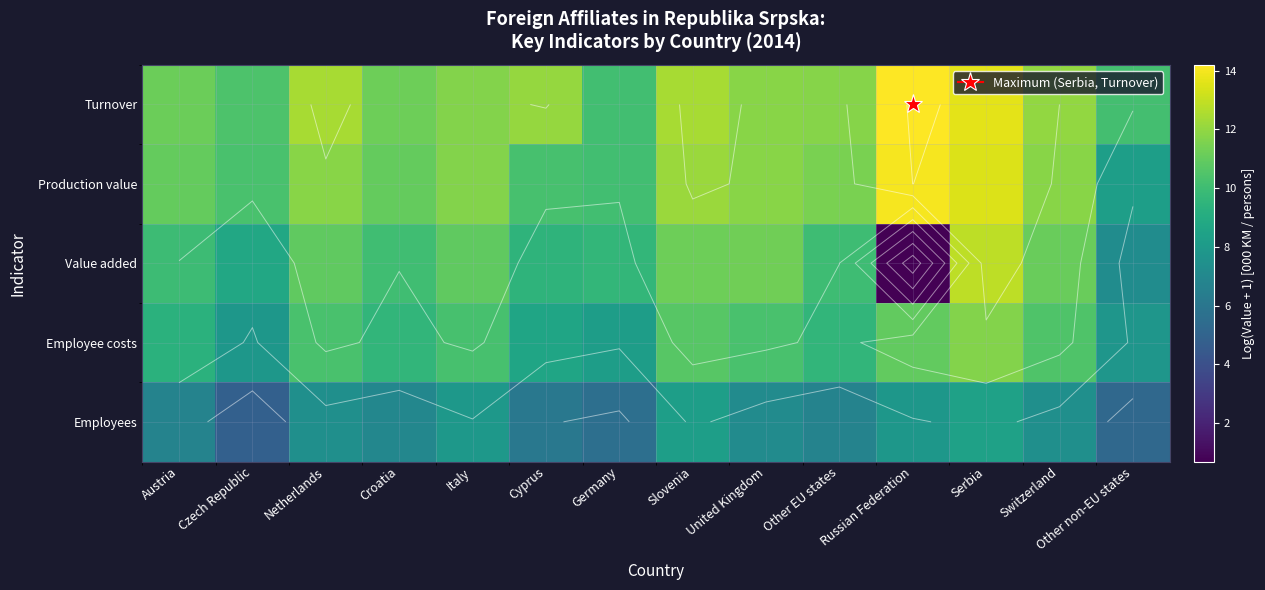

What is the average value of the Employees series?

6.9